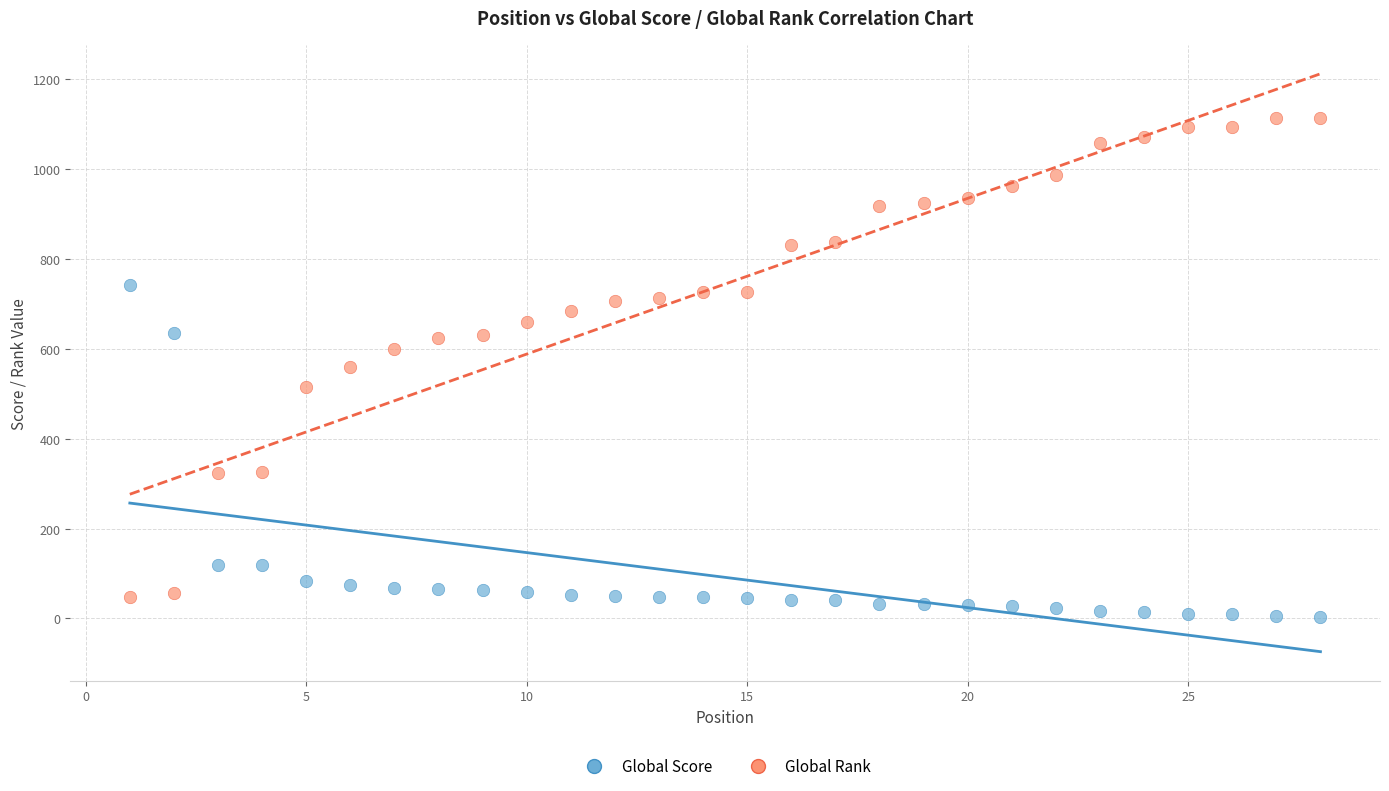

Across all data points, what is the range of Y values (max minus min)?

1110.5